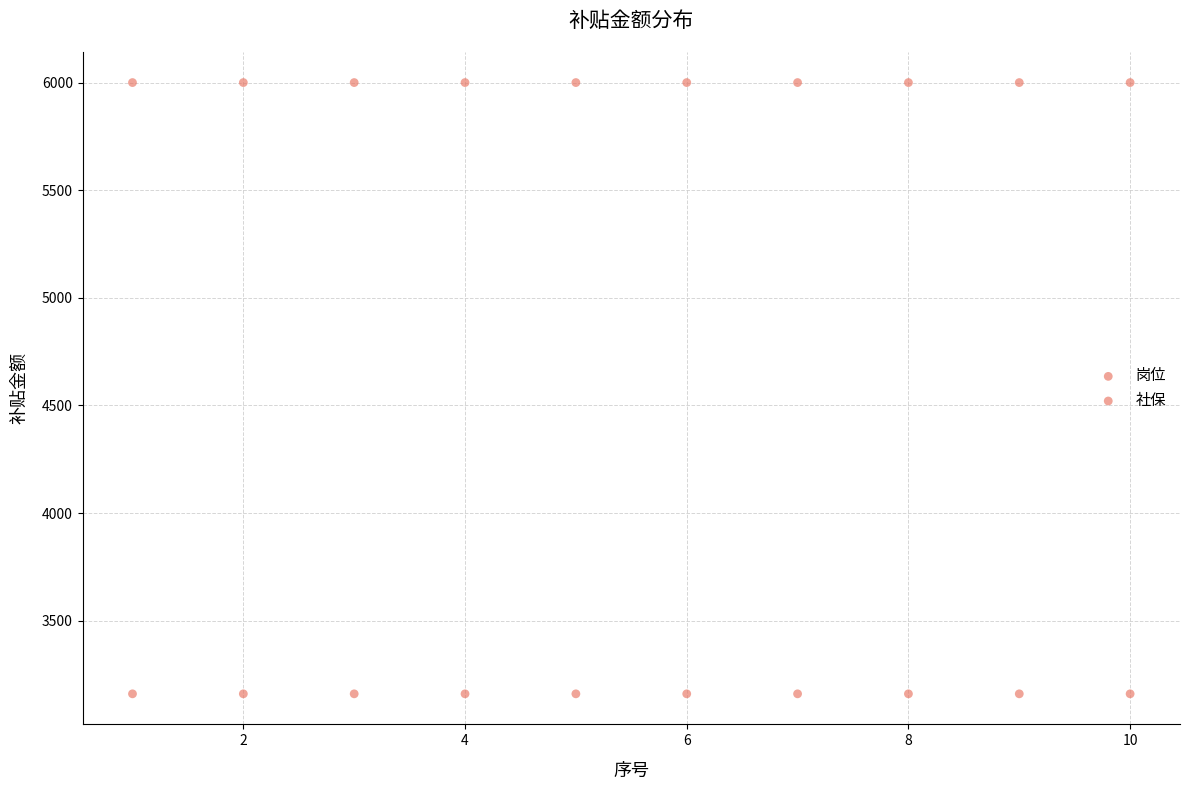

How many points are shown in the scatter plot?

20